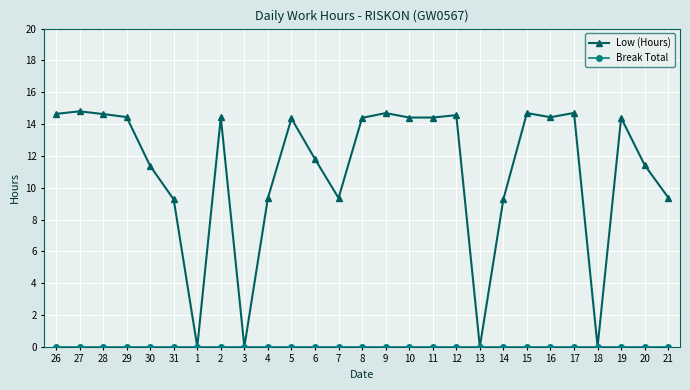

True or false: Low (Hours) has more than 1 interior local peaks.

True